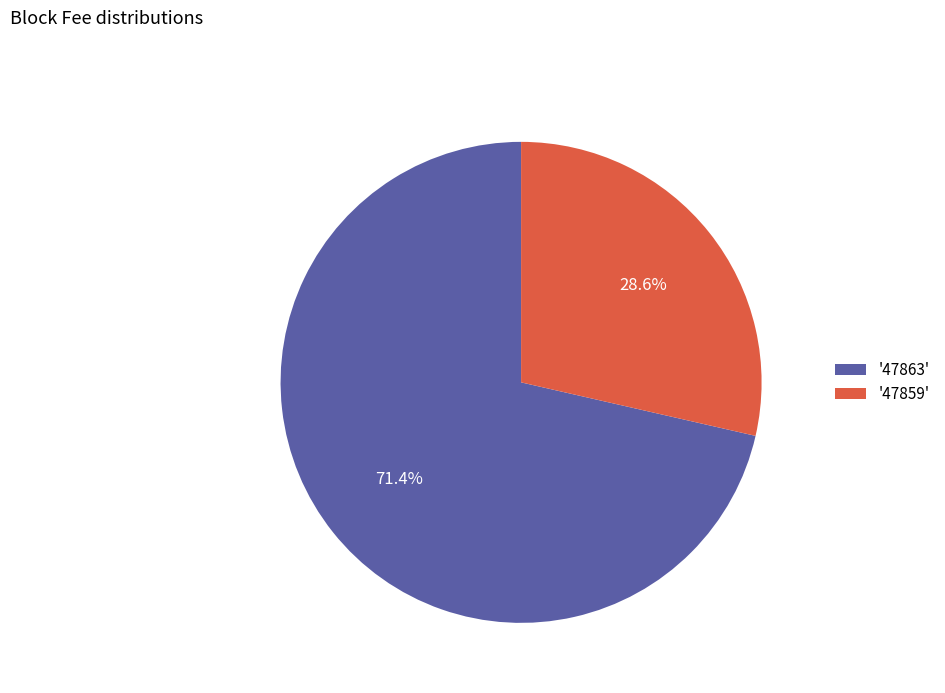

Rank the categories by value from lowest to highest.

'47859', '47863'